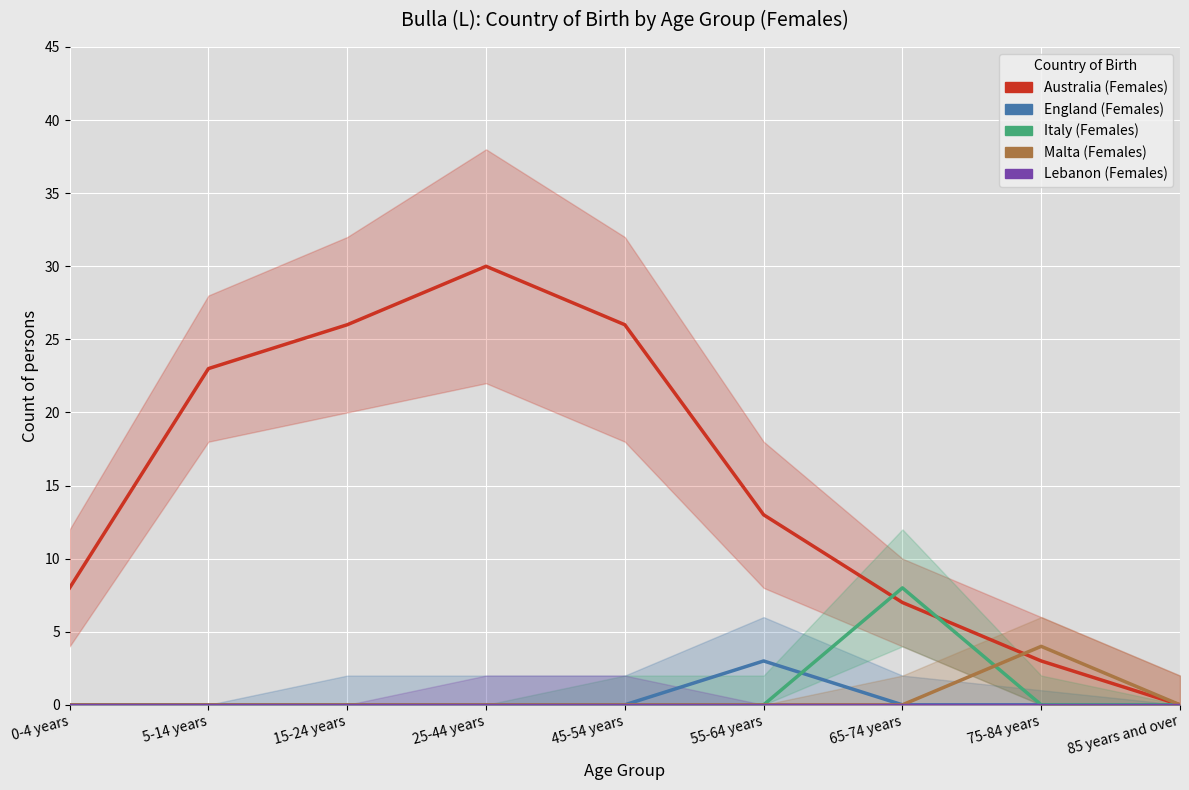

What position from the right is 45-54 years?

5